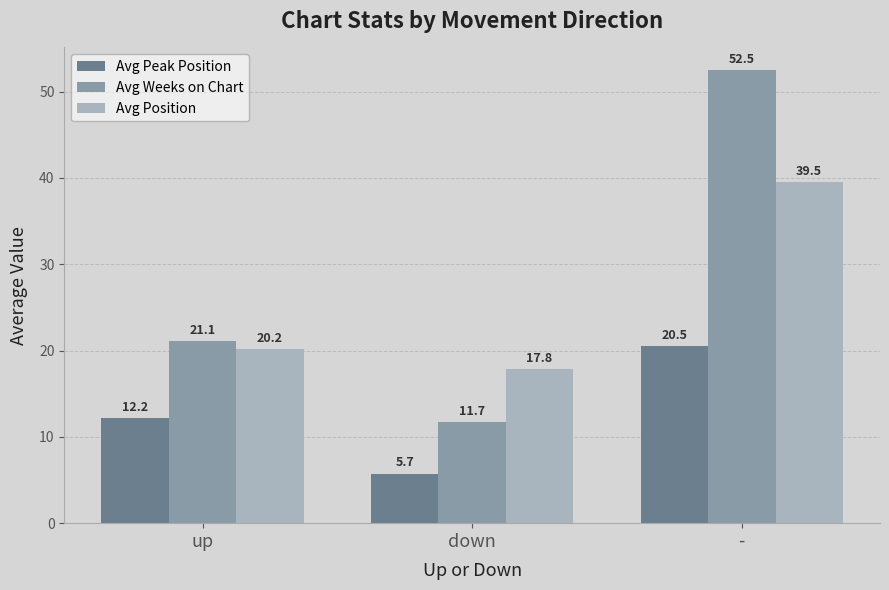

What position from the left is up?

1